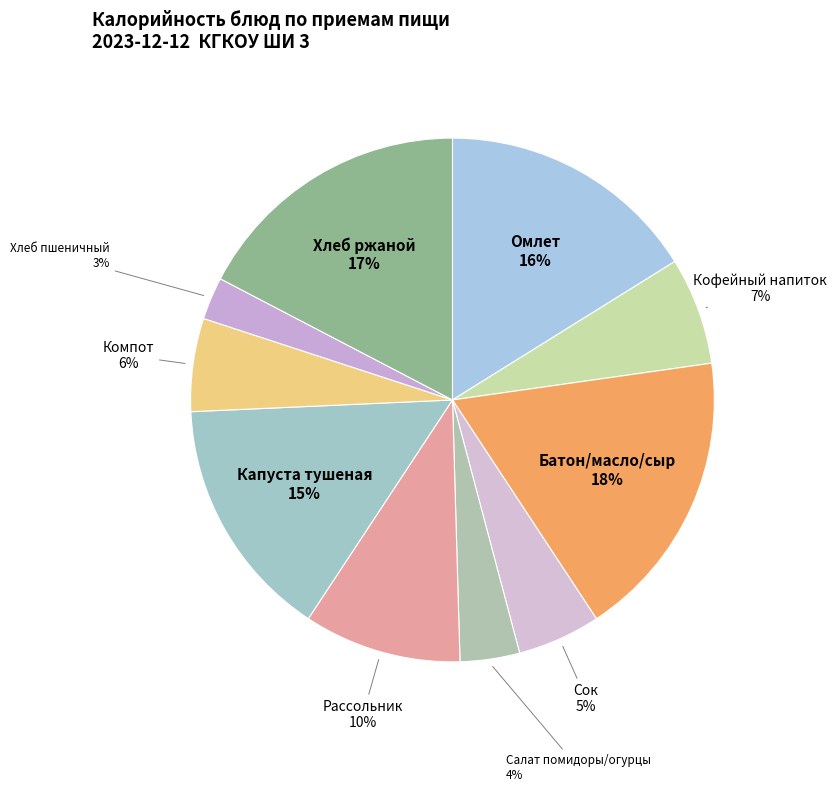

Do Хлеб ржаной and Рассольник together represent more than half of the pie?

No